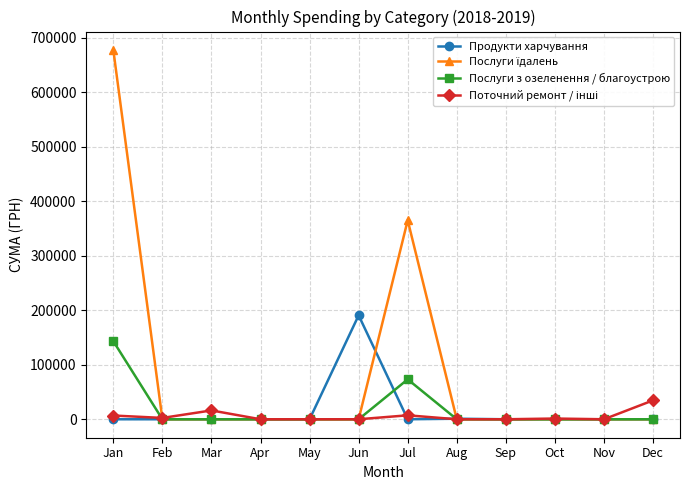

Which category has the highest value across all series?

Jan